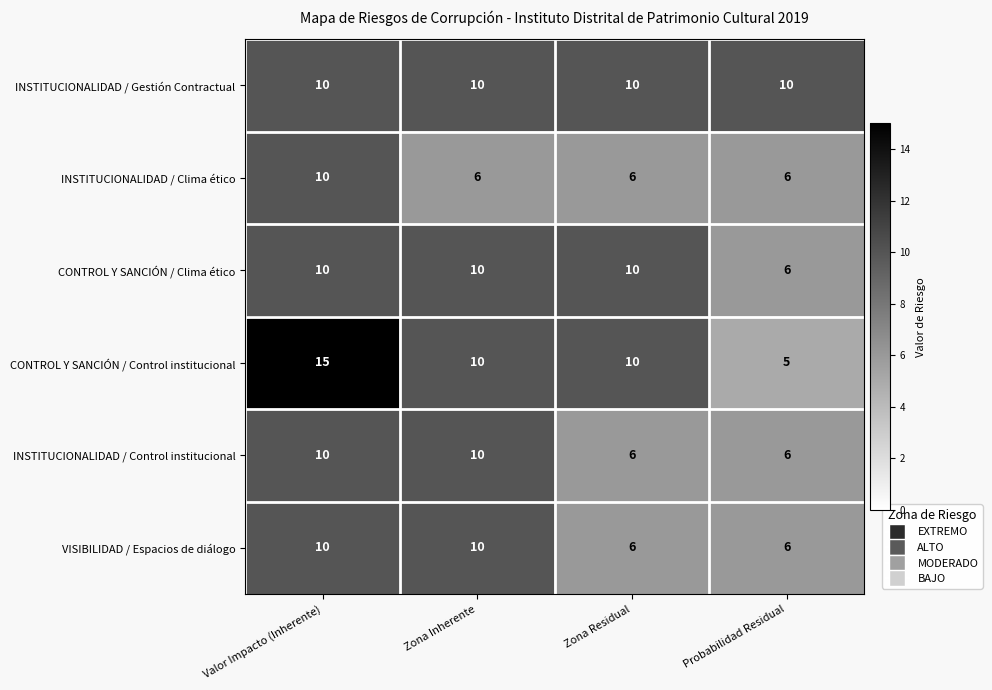

What is the difference between the CONTROL Y SANCIÓN / Control institucional values at Zona Residual and Valor Impacto (Inherente)?

5